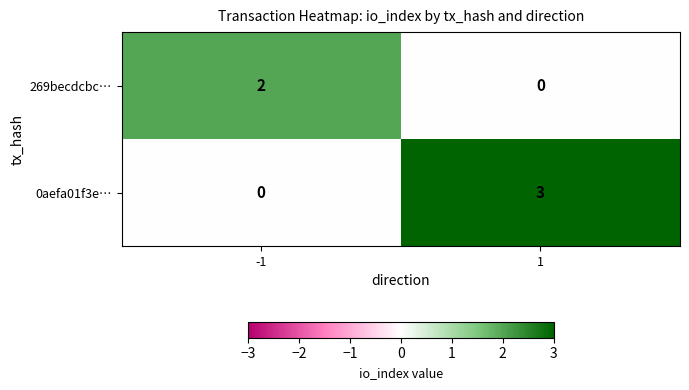

Which series has the widest spread of values?

0aefa01f3e…